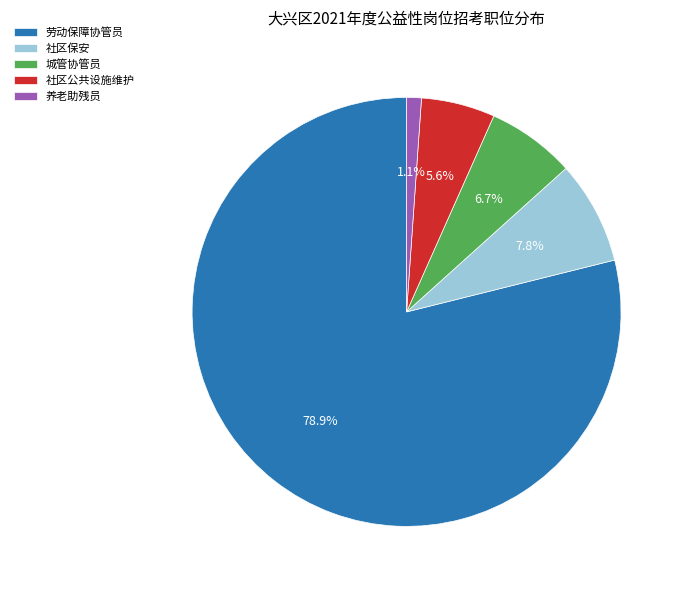

Is it true that 社区公共设施维护 is 17% of the pie?

False